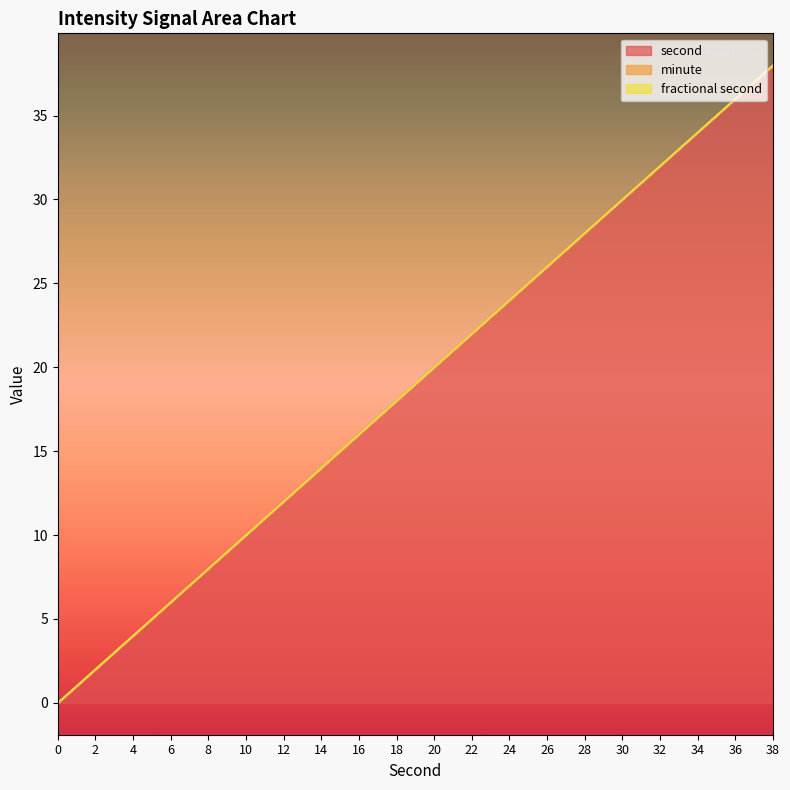

True or false: minute and second cross at least once.

False